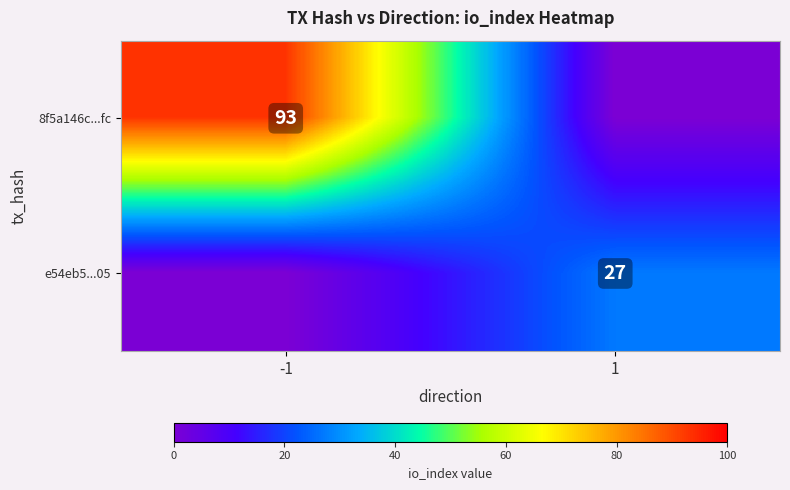

The value of 8f5a146c...fc at -1 is 165. True or false?

False